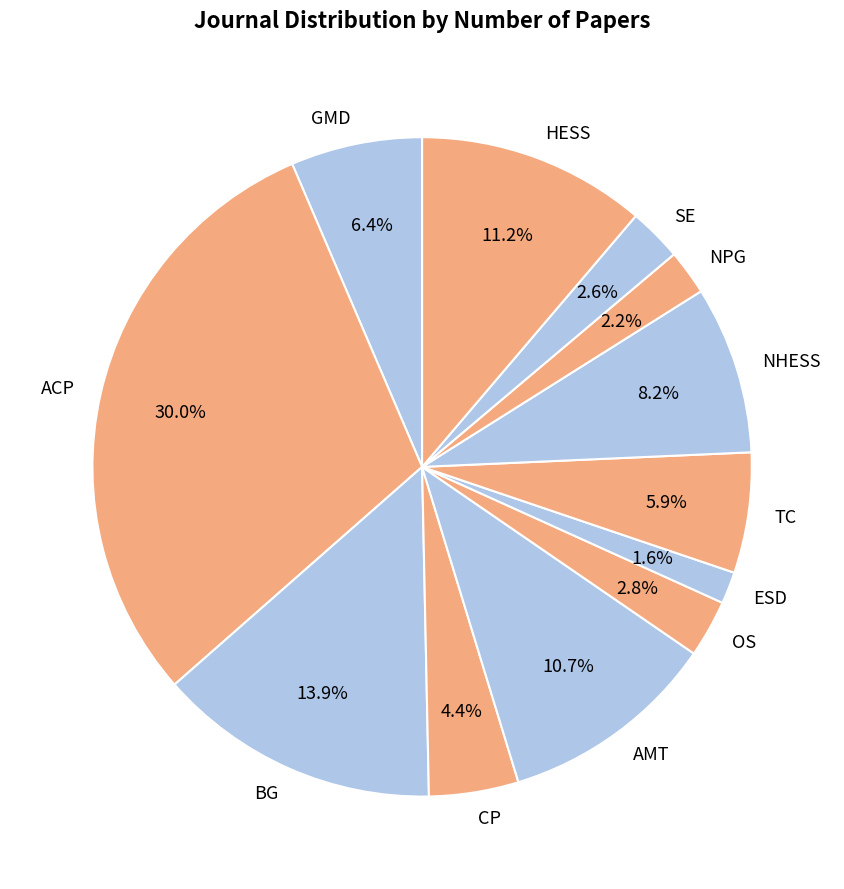

Is GMD the majority of the pie?

No